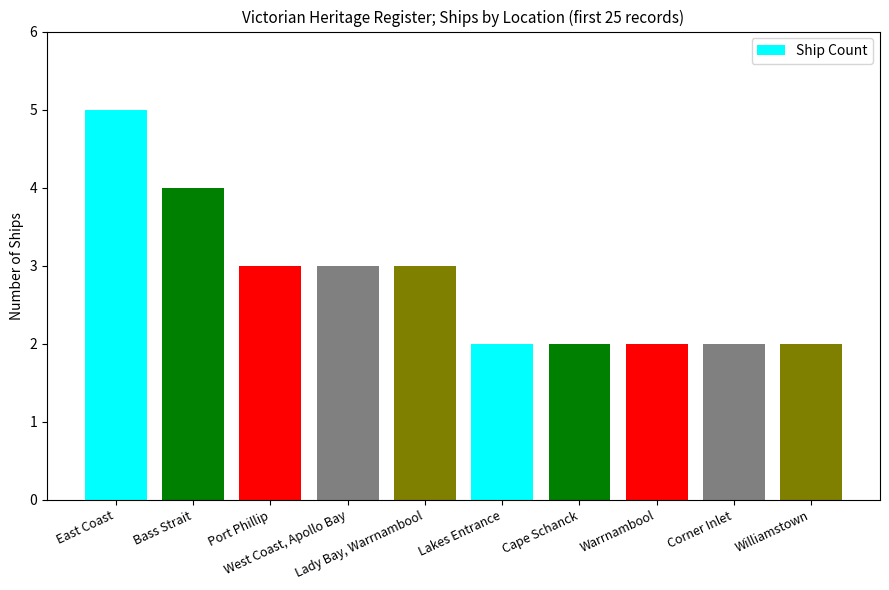

True or false: the data shows 3 at Lady Bay, Warrnambool.

True